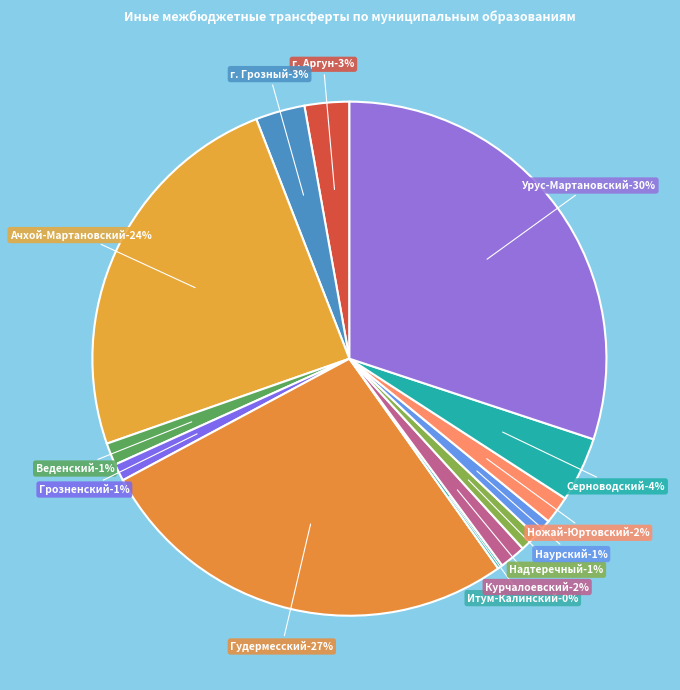

What portion of the pie excludes Надтеречный?

98.9%